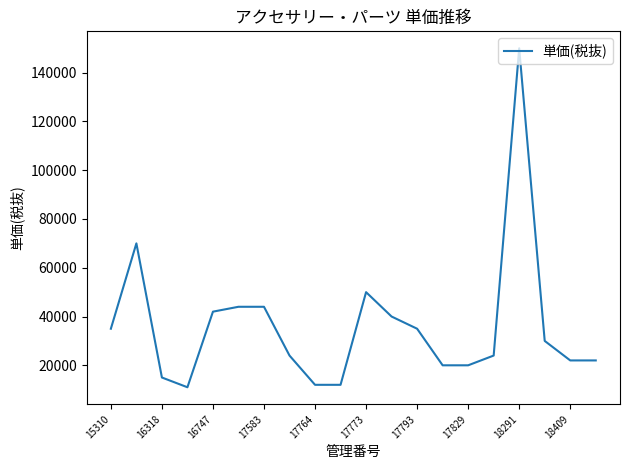

What is the greatest value displayed?

150000